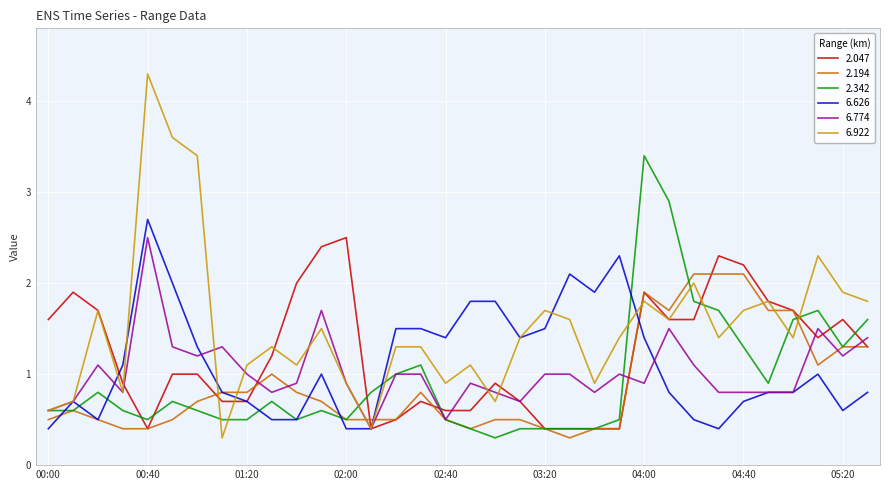

Which series has the largest total across all categories?

6.922